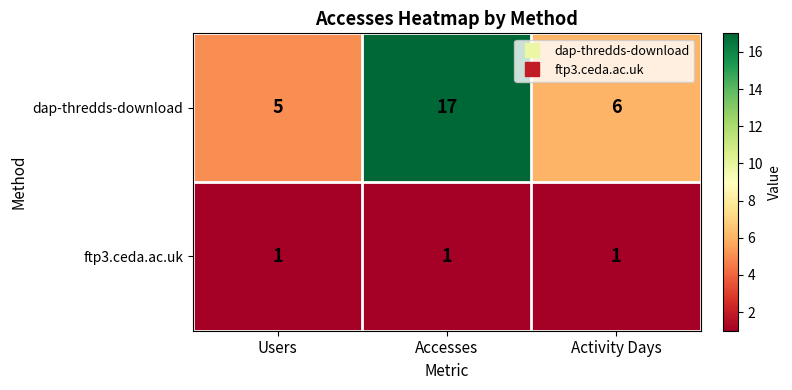

Which series has the largest range (max minus min)?

dap-thredds-download